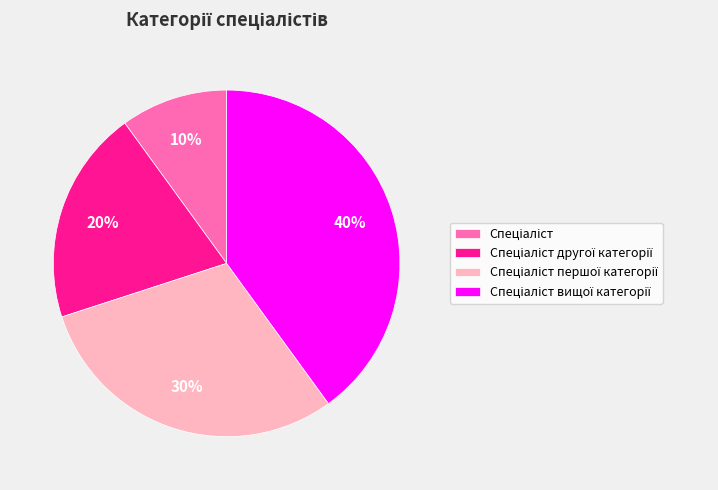

To the nearest percent, what is the difference between the largest and smallest slice percentages?

30%